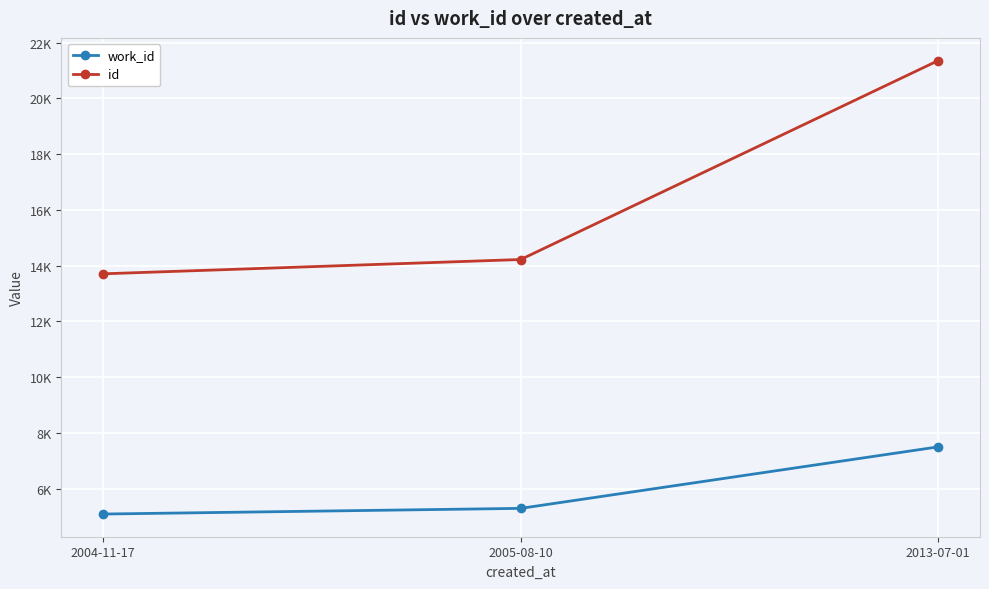

What is the spread (max minus min) of values at 2004-11-17?

8617